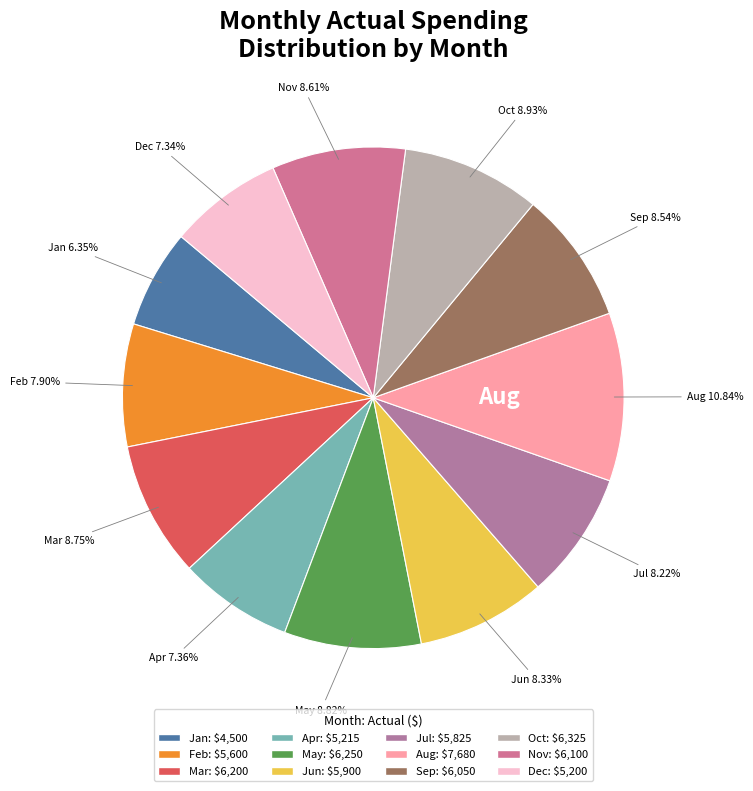

Which category has the biggest portion of the pie?

Aug